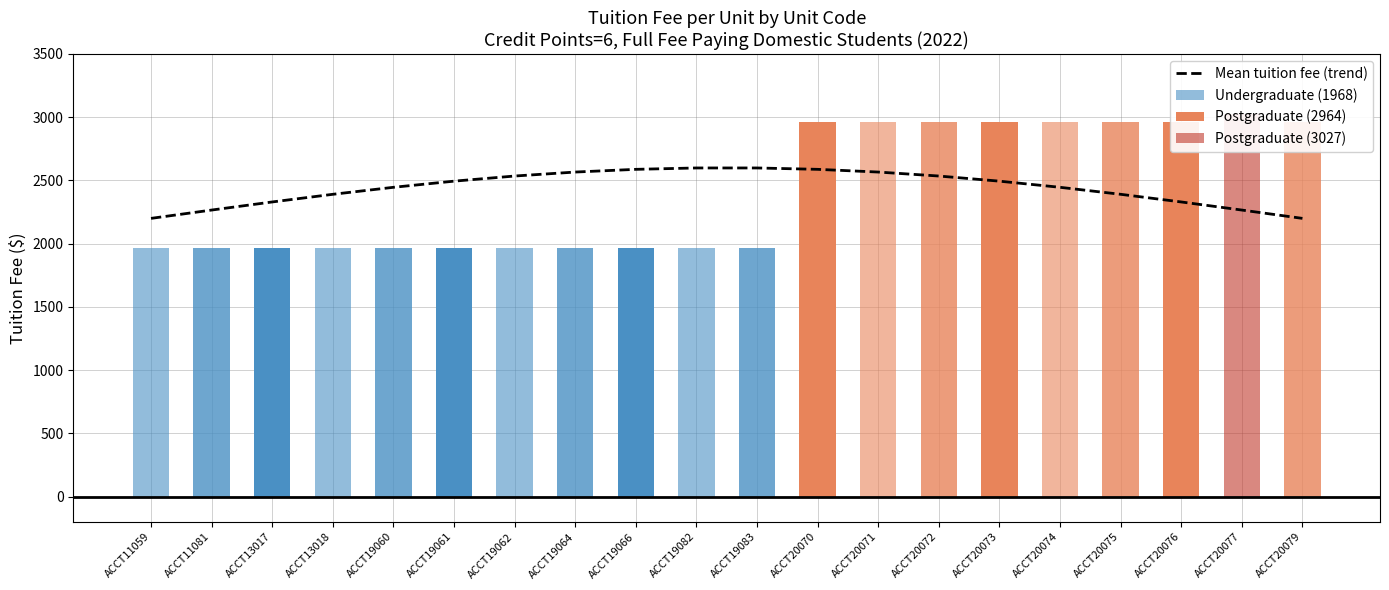

The value of Mean tuition fee (trend) at ACCT20074 is 803.7. True or false?

False